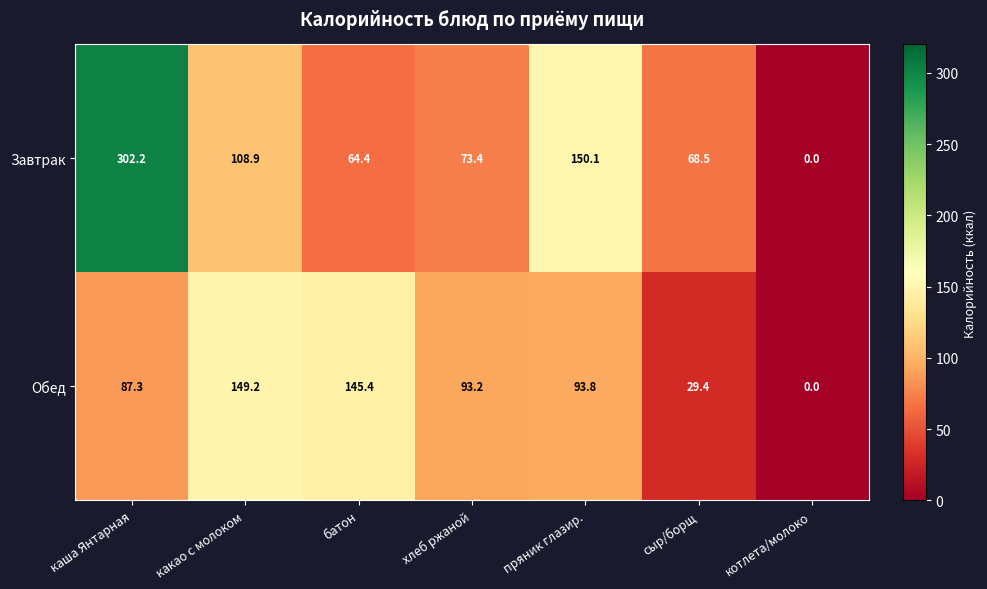

What is the average value of the Обед series?

85.5